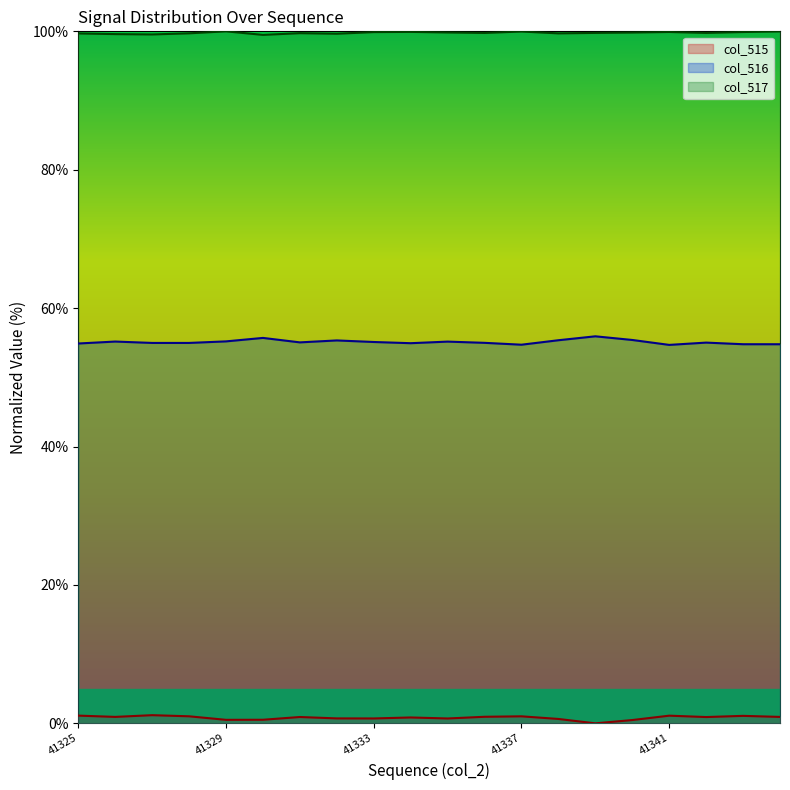

What is the minimum value for col_517?

99.5